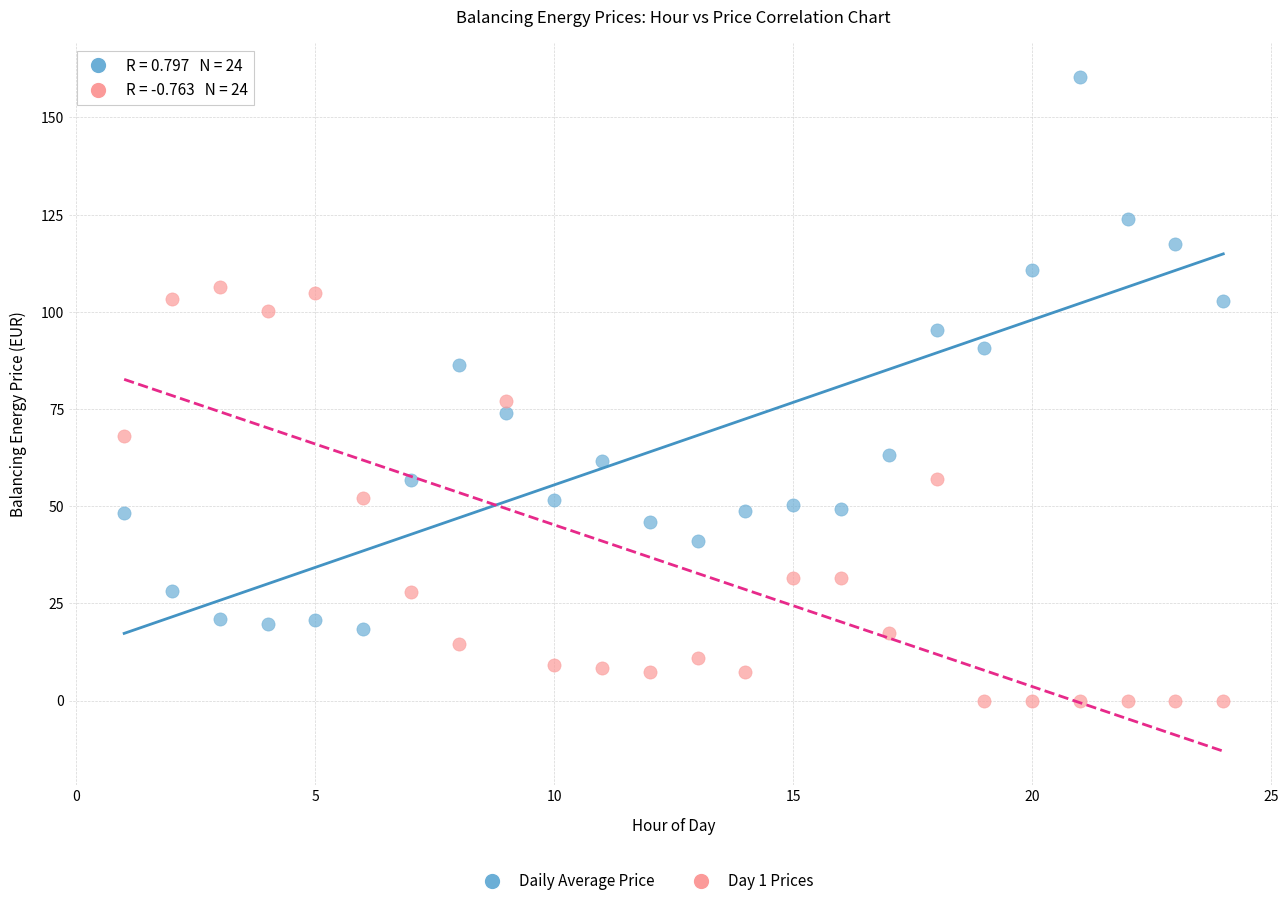

Across all data points, what is the range of X values (max minus min)?

23.0